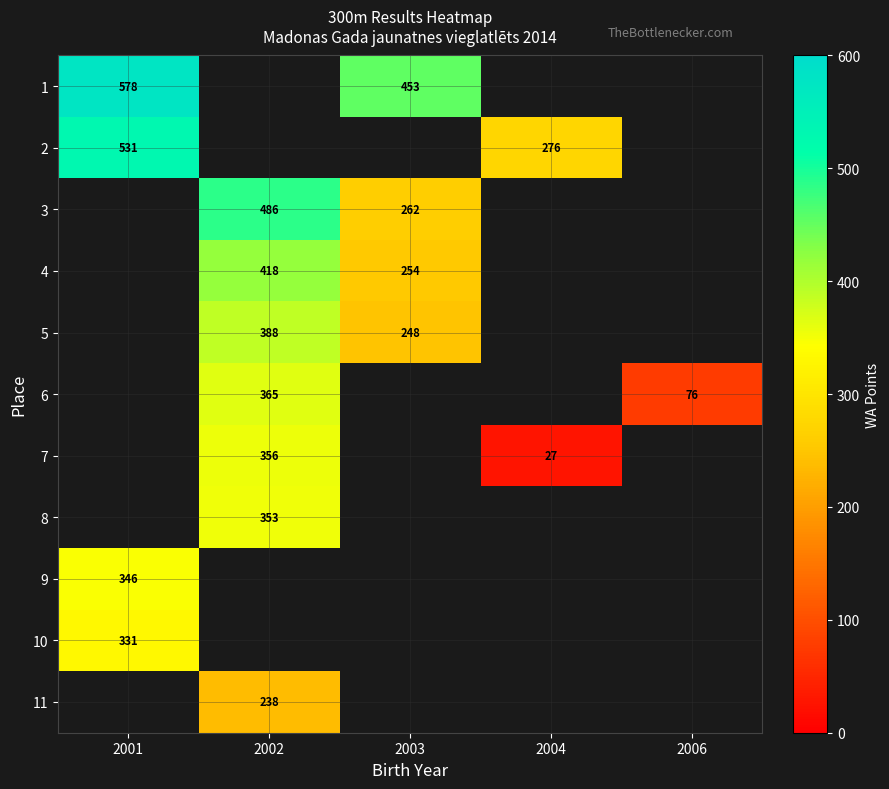

Is it true that 3 equals 262 at 2003?

True